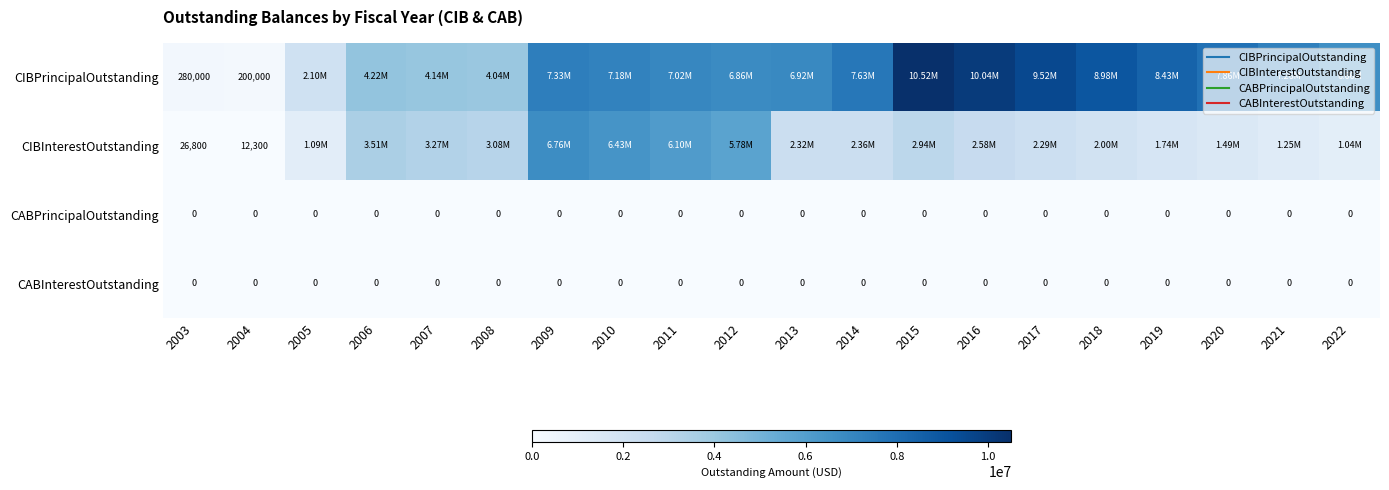

True or false: CABPrincipalOutstanding has a value of 0.0 at 2011.

True